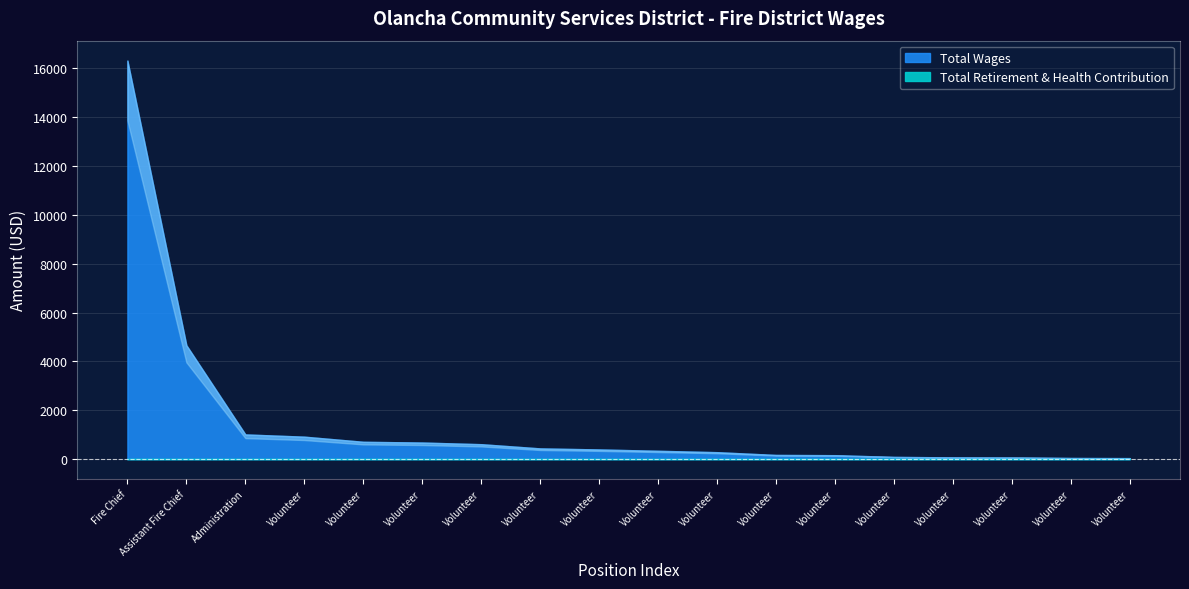

What is the spread (max minus min) of values at Volunteer?

918